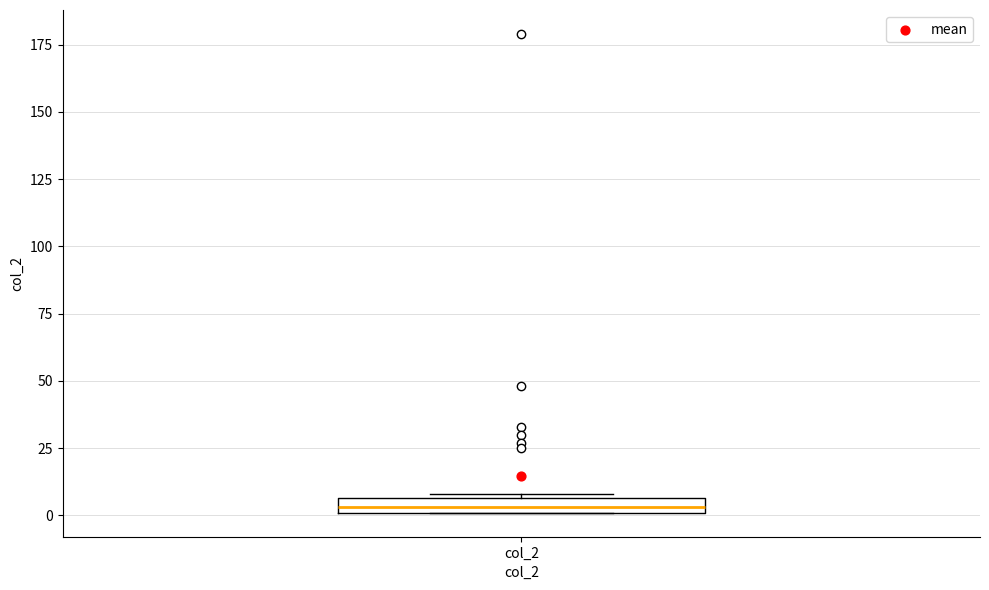

Where is the lower edge of the box for col_2 on the y-axis? The values are not printed on the chart, so give them approximately, as read against the axis.

0